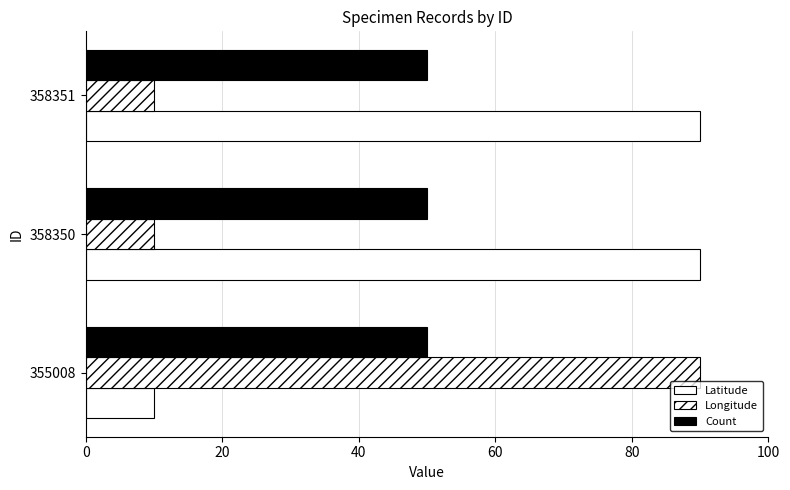

How many distinct data groups are displayed?

3